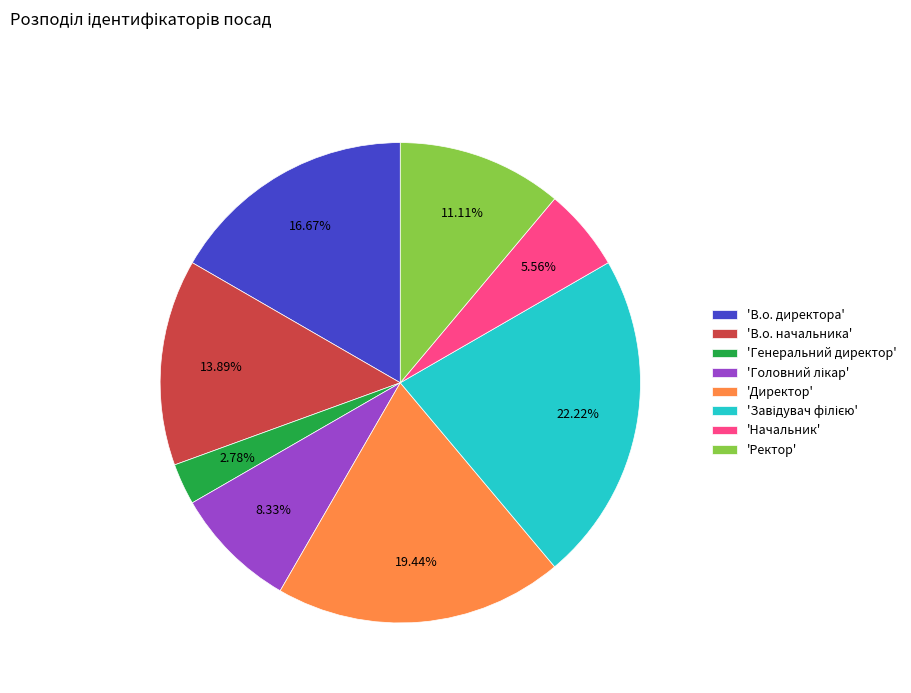

Which slice is the smallest?

'Генеральний директор'